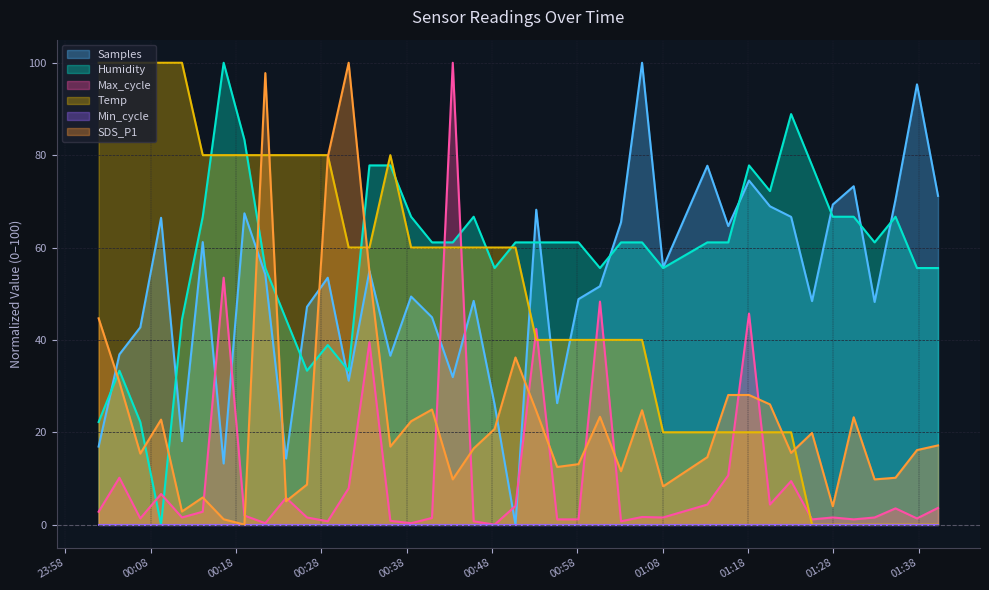

True or false: Samples has a value of 31.9 at 2022/06/30 00:43:25.

True